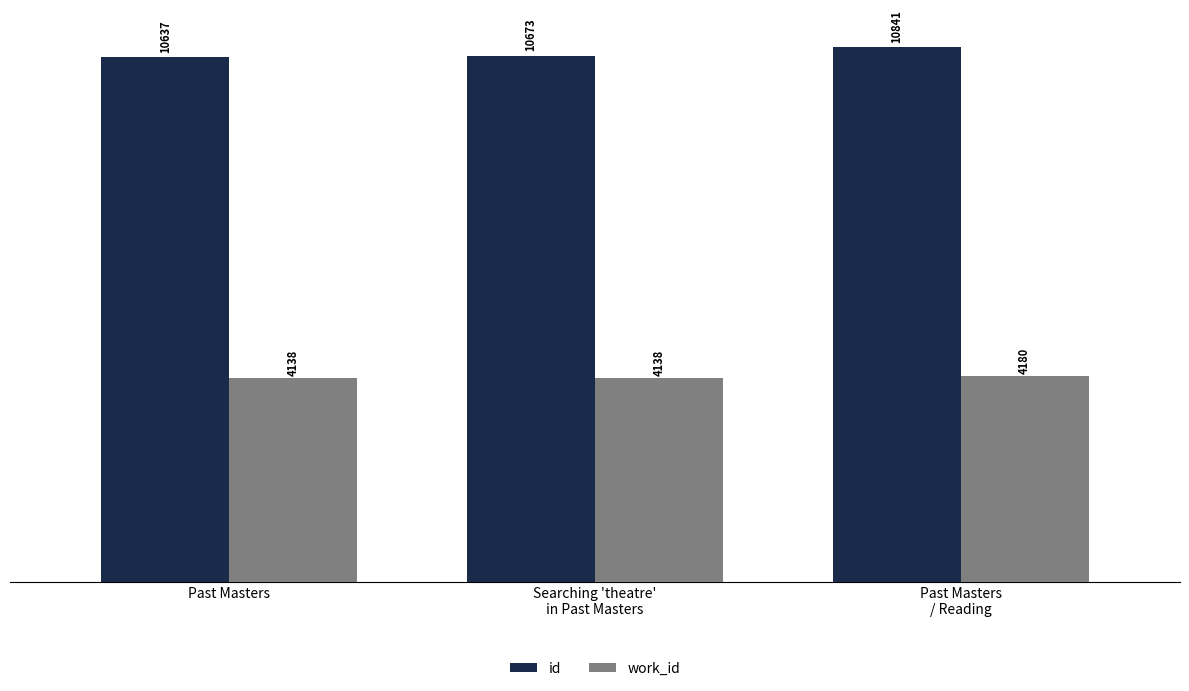

The id series shows 10673 at Searching 'theatre'
in Past Masters. True or false?

True